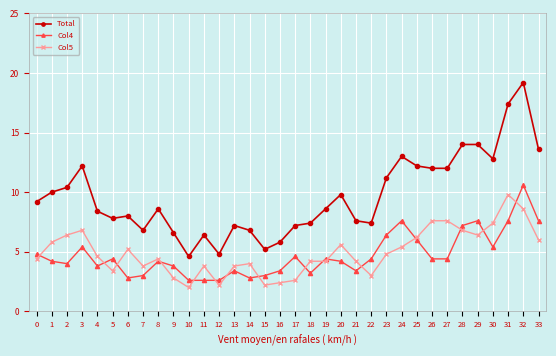

What is the value of the Total point at the 33rd from the left?

19.2